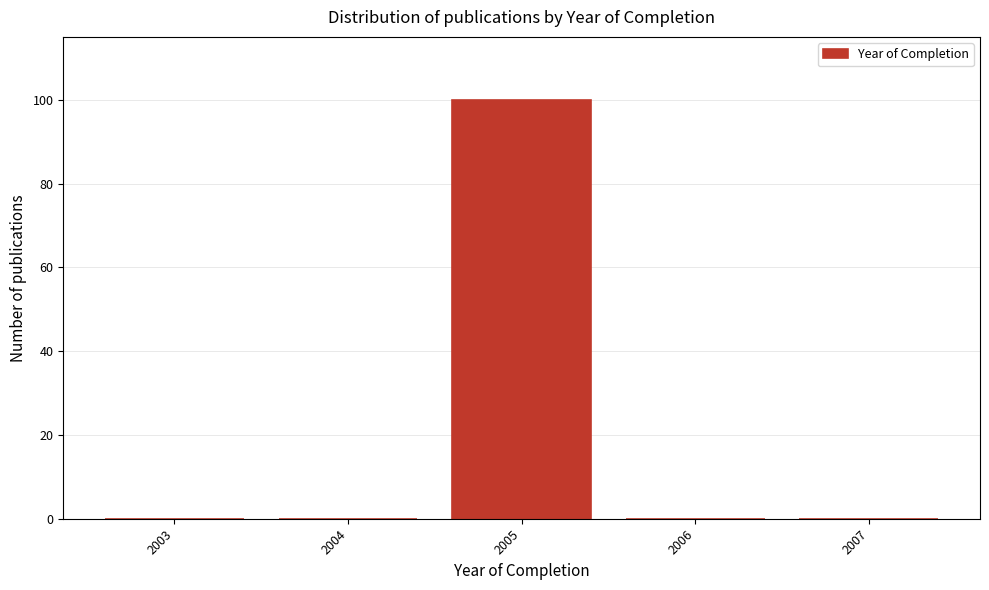

Reading left to right, transcribe all the data shown in this chart.

2003=0	2004=0	2005=100	2006=0	2007=0